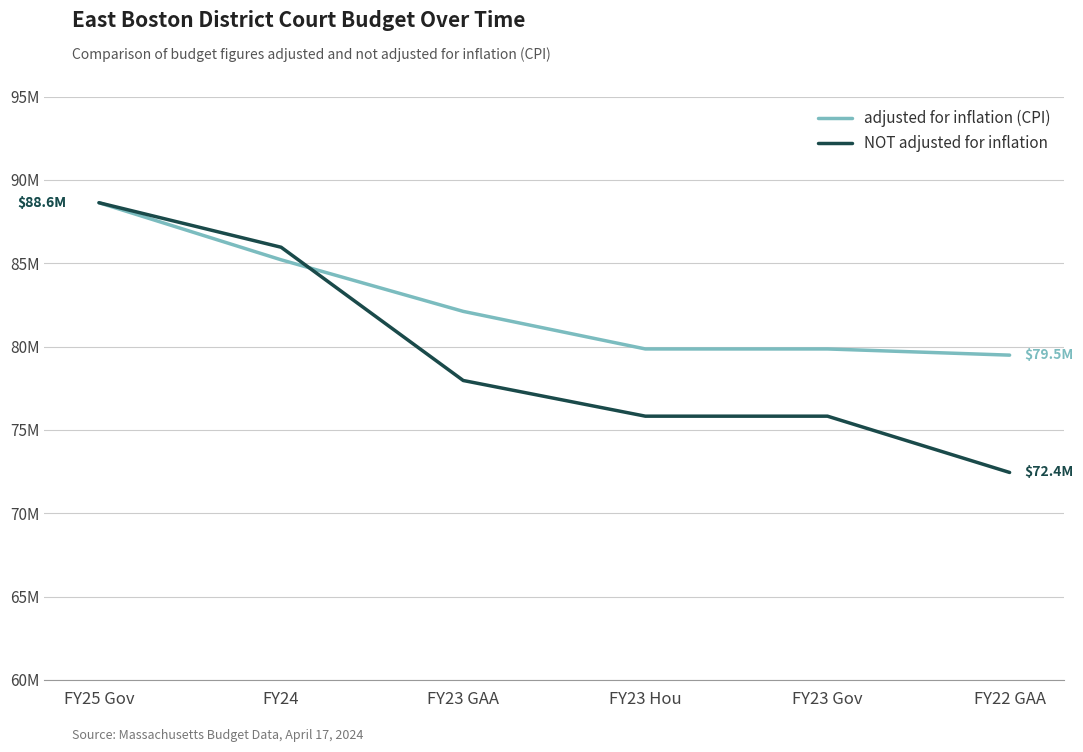

List the series in order of their peak value, highest first.

adjusted for inflation (CPI), NOT adjusted for inflation